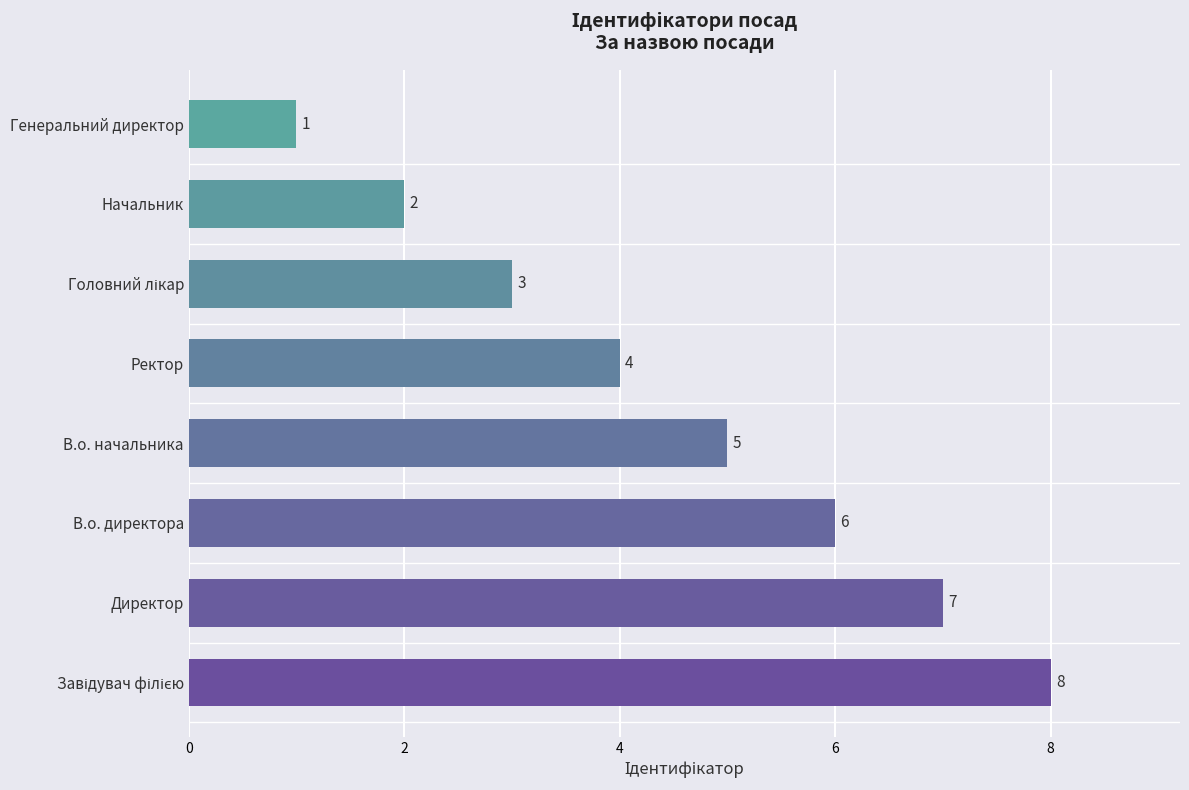

At which label is the value closest to 4?

Ректор